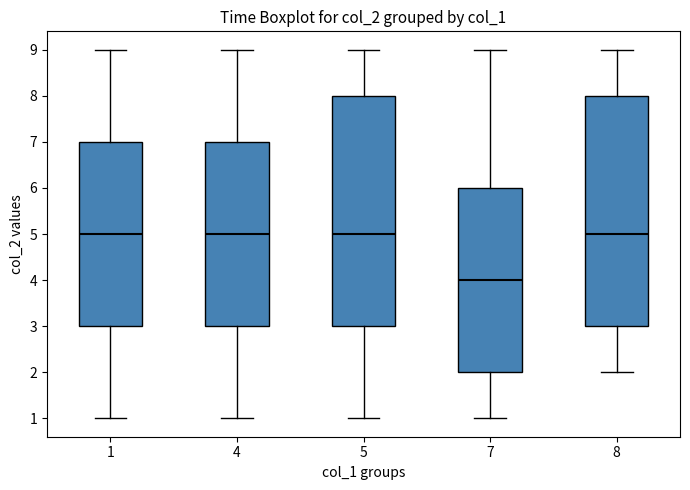

Reading left to right, transcribe this box plot: for each box, give where its median line is, the range the box spans, and where its two whiskers end, as read against the y-axis. The values are not printed on the chart, so give them approximately, as read against the axis.

1: median 5, box 3 to 7, whiskers 1 to 9
4: median 5, box 3 to 7, whiskers 1 to 9
5: median 5, box 3 to 8, whiskers 1 to 9
7: median 4, box 2 to 6, whiskers 1 to 9
8: median 5, box 3 to 8, whiskers 2 to 9